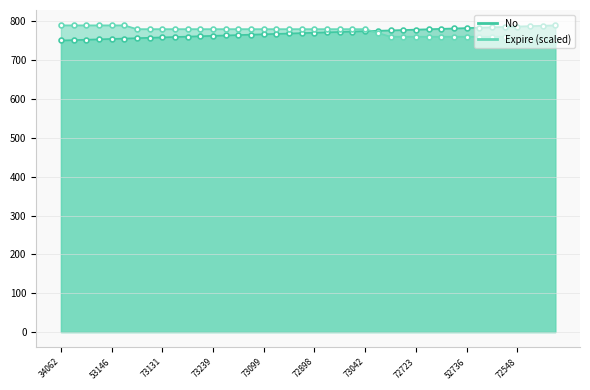

Rank the categories by Expire value from lowest to highest.

72548, 52730, 28790, 72947, 52739, 52740, 72723, 72982, 72981, 52738, 52736, 55090, 72848, 76388, 72488, 73015, 73013, 73131, 73130, 28476, 72957, 73239, 73129, 73016, 72824, 73099, 72489, 72455, 72764, 72898, 73018, 73017, 73041, 73042, 34062, 53144, 53071, 53079, 53146, 53150